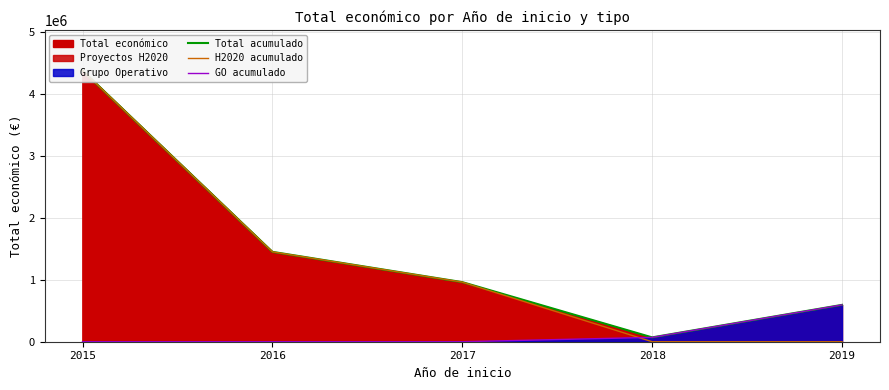

True or false: GO acumulado and Total acumulado intersect in this chart.

False